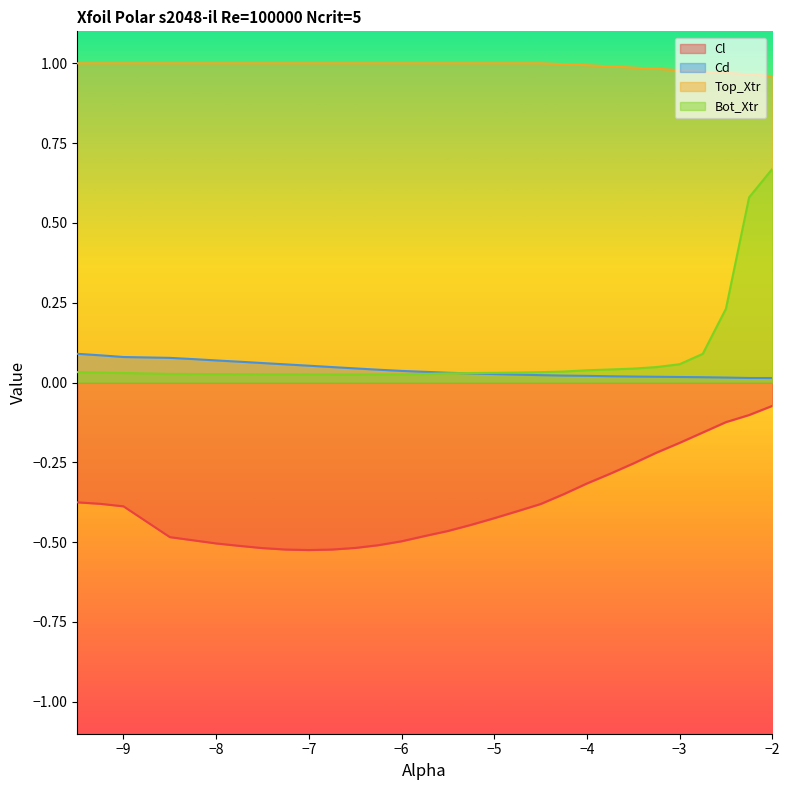

Which series has the largest range (max minus min)?

Bot_Xtr